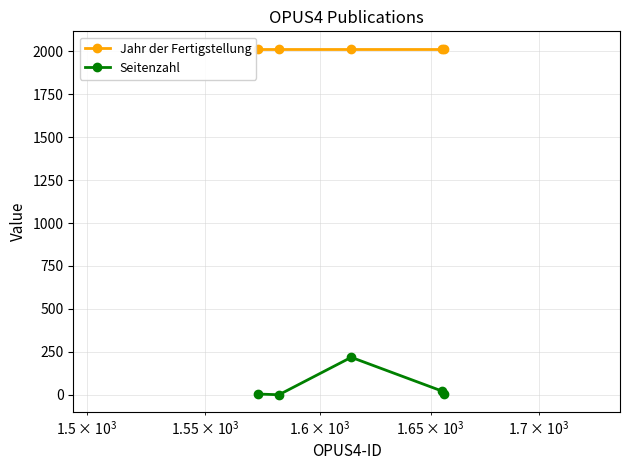

What is the lowest value of the Jahr der Fertigstellung series?

2016